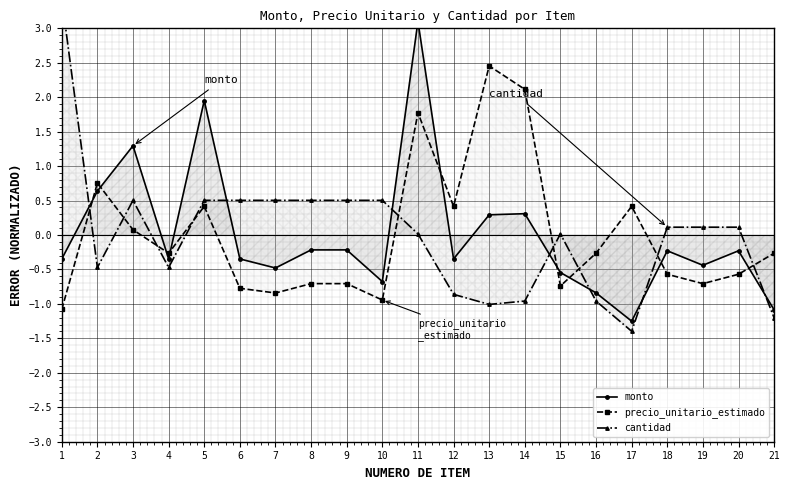

Rank the categories by precio_unitario_estimado value from lowest to highest.

1, 10, 7, 6, 15, 8, 9, 19, 18, 20, 4, 16, 21, 3, 5, 12, 17, 2, 11, 14, 13